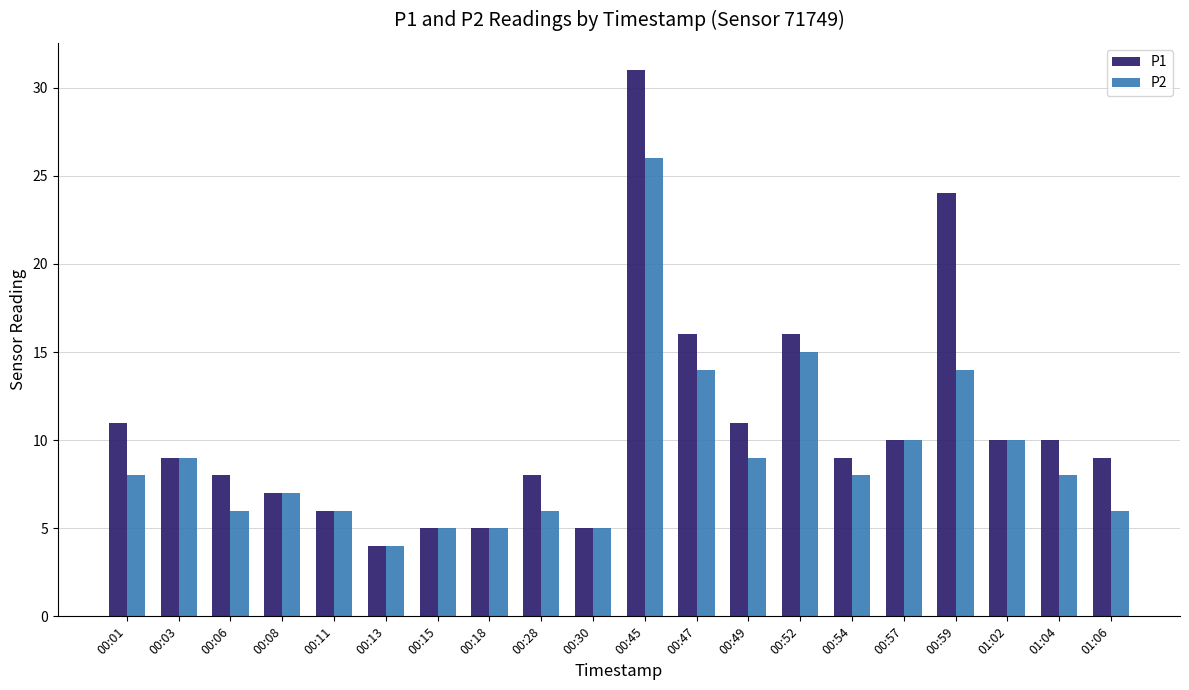

What is the label of the 15th bar from the right?

00:13